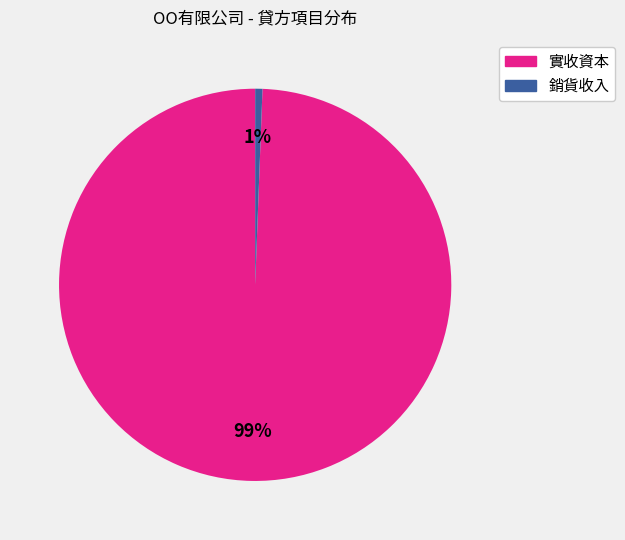

Which slice represents more than half of the pie?

實收資本